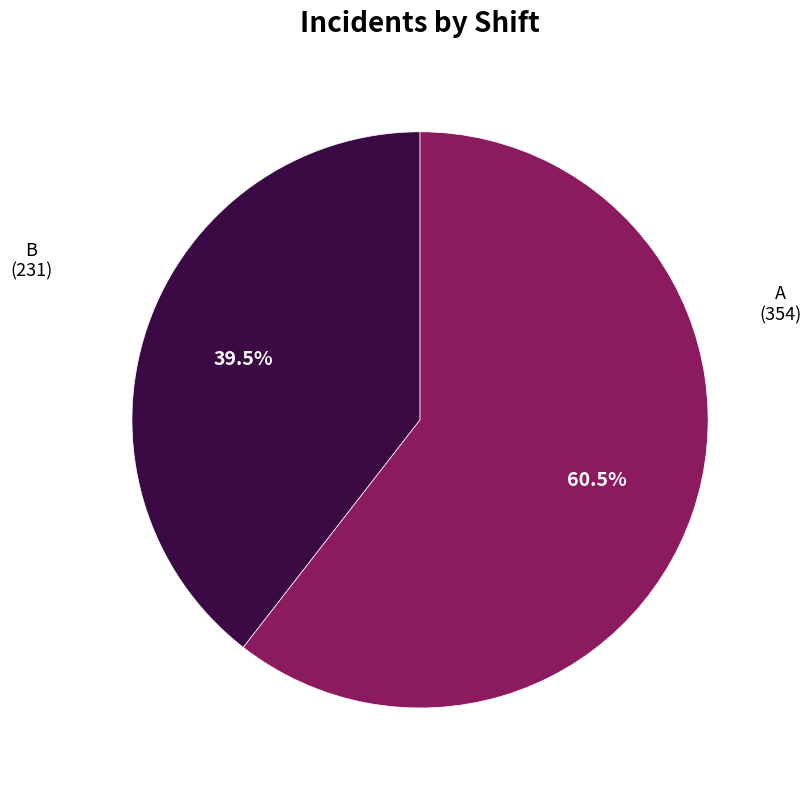

Combined, do A and B account for over 50%?

Yes